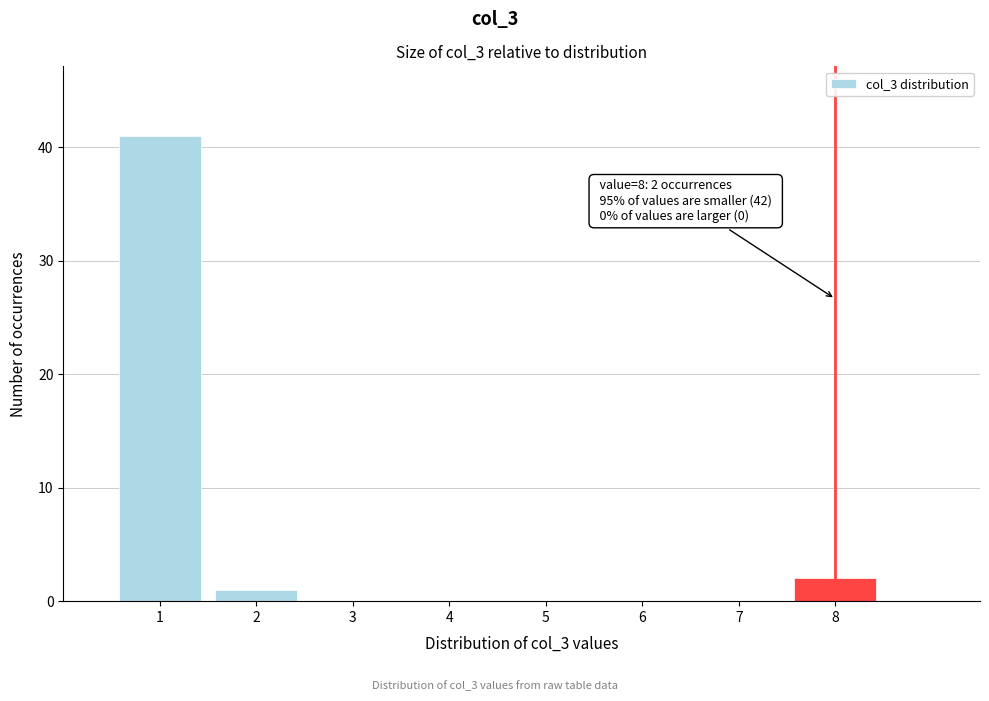

Reading left to right, transcribe all the data shown in this chart.

1=41	2=1	3=0	4=0	5=0	6=0	7=0	8=2